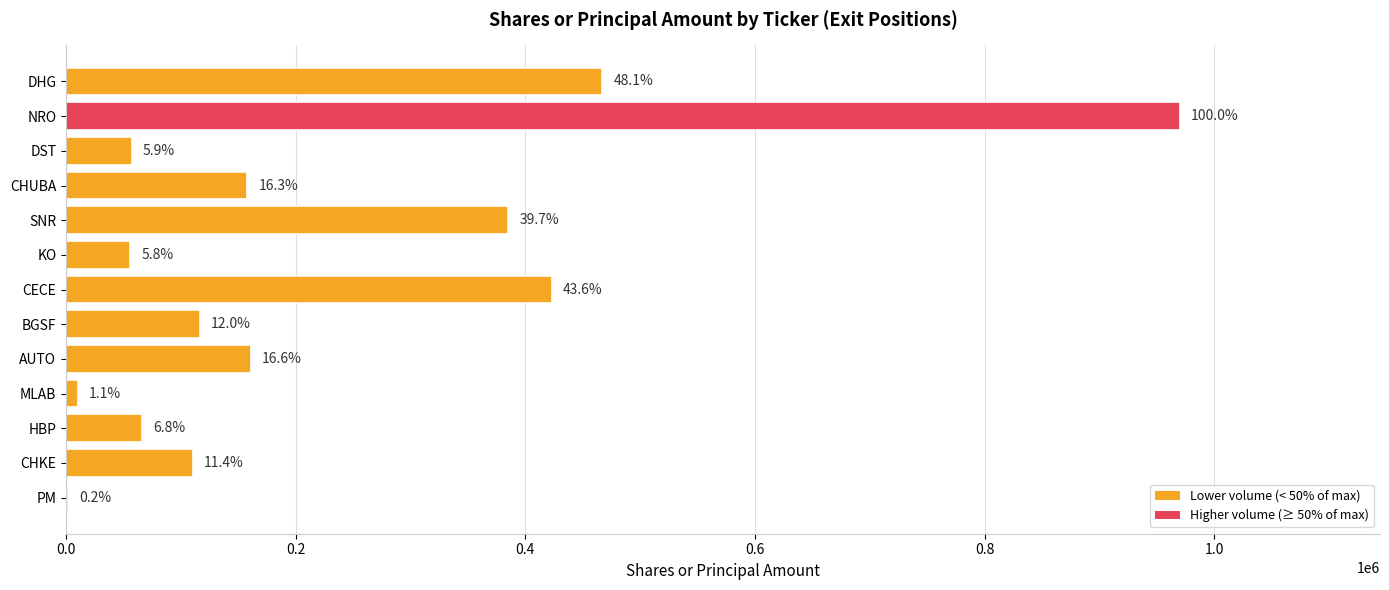

How many bars are there in total?

13